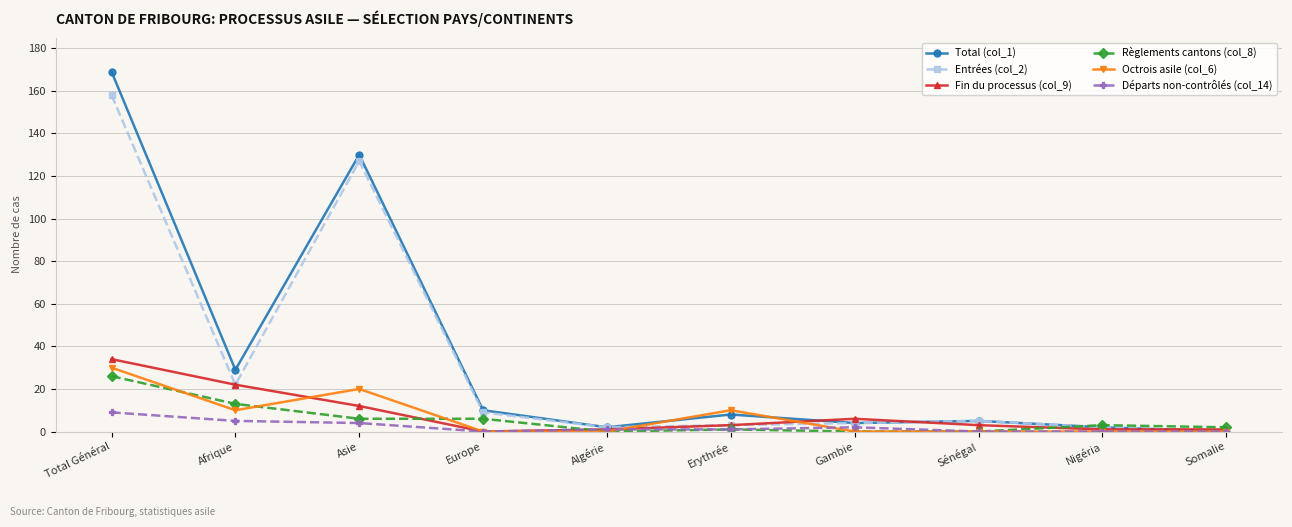

Which series has the widest spread of values?

Total (col_1)